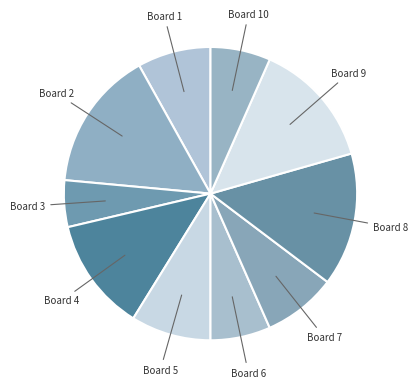

How many segments does this pie chart have?

10